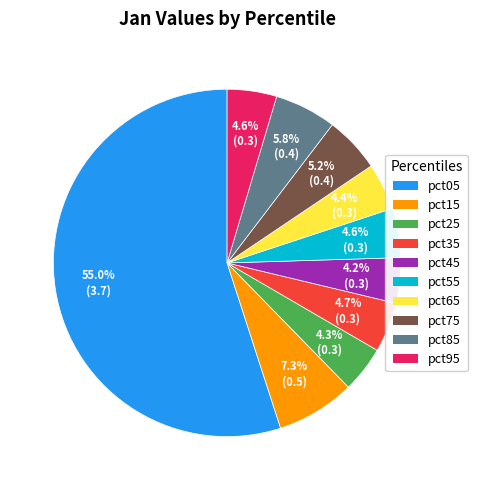

To the nearest percent, what is the difference between the pct95 and pct15 slice percentages?

3%